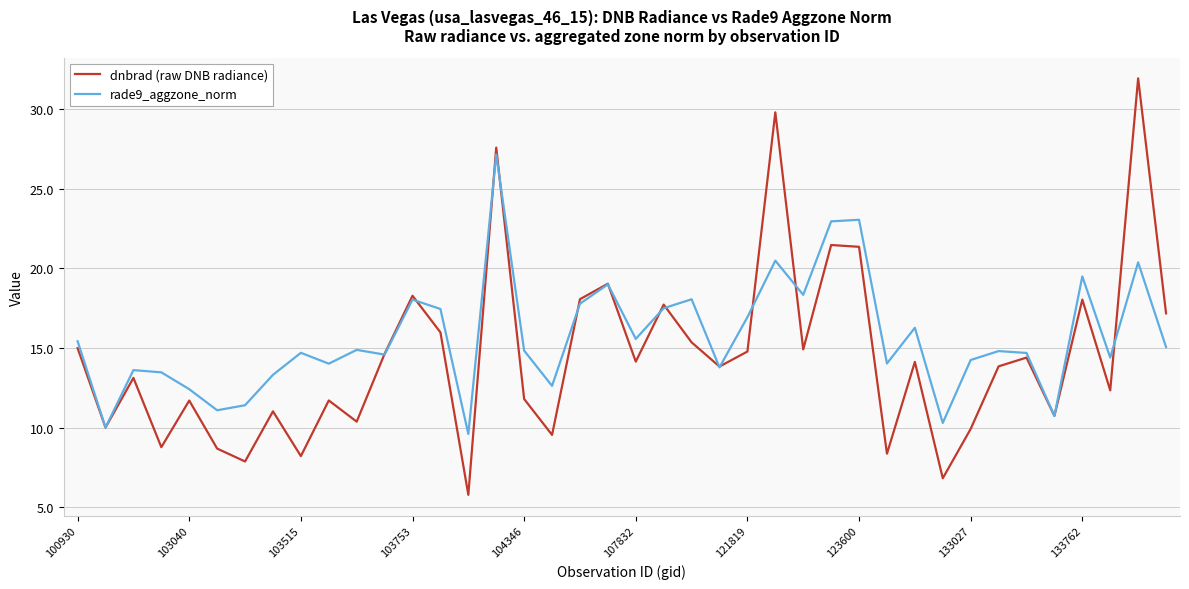

What is the highest value of the dnbrad (raw DNB radiance) series?

31.9